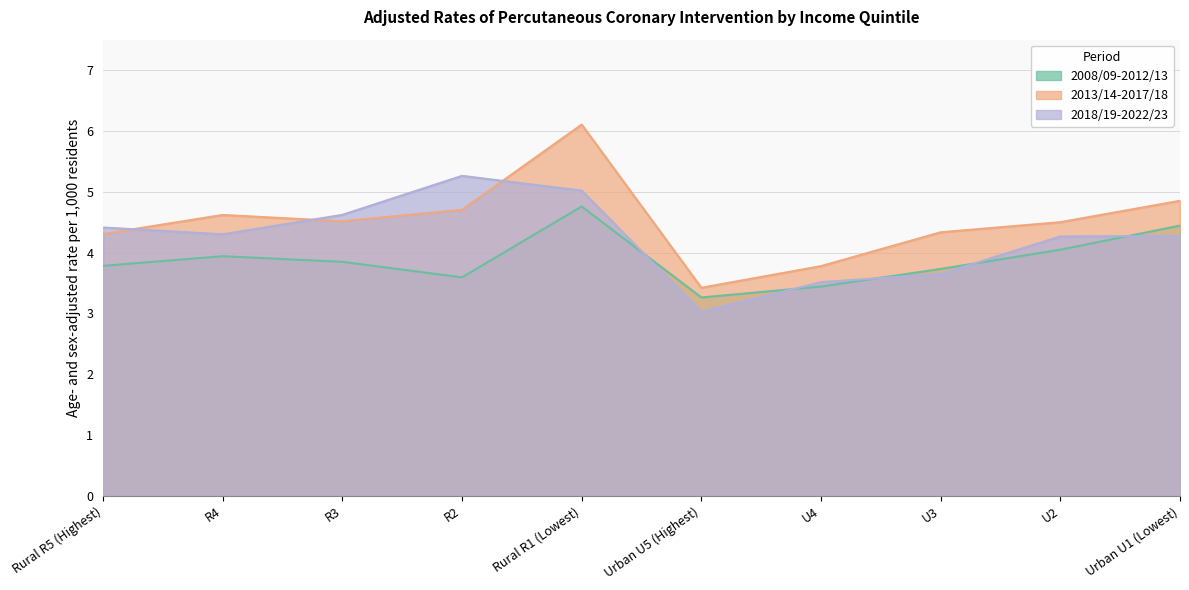

Which category has the highest value in the 2008/09-2012/13 series?

Rural R1 (Lowest)